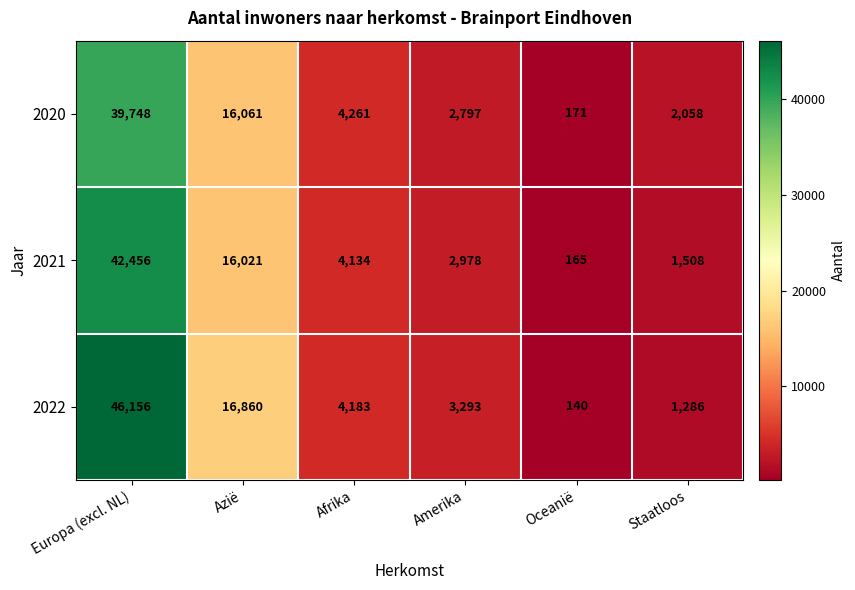

Reading left to right, list all the values displayed in this chart.

2020: Europa (excl. NL)=39748	Azië=16061	Afrika=4261	Amerika=2797	Oceanië=171	Staatloos=2058
2021: Europa (excl. NL)=42456	Azië=16021	Afrika=4134	Amerika=2978	Oceanië=165	Staatloos=1508
2022: Europa (excl. NL)=46156	Azië=16860	Afrika=4183	Amerika=3293	Oceanië=140	Staatloos=1286